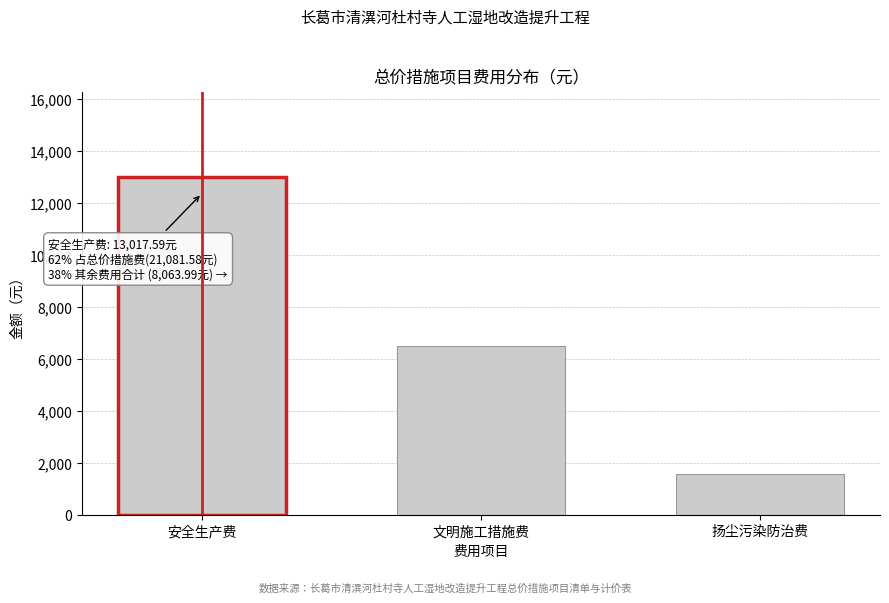

Reading left to right, what are all the values shown in this chart?

安全生产费=13017.6	文明施工措施费=6508.8	扬尘污染防治费=1555.2